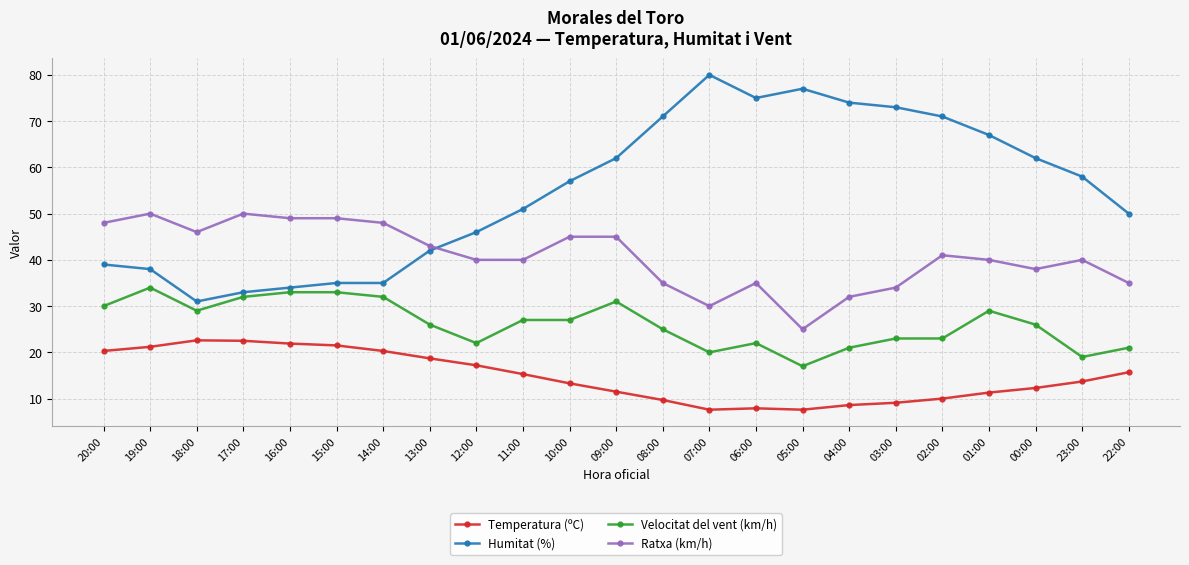

Which label corresponds to the largest value in the chart?

07:00